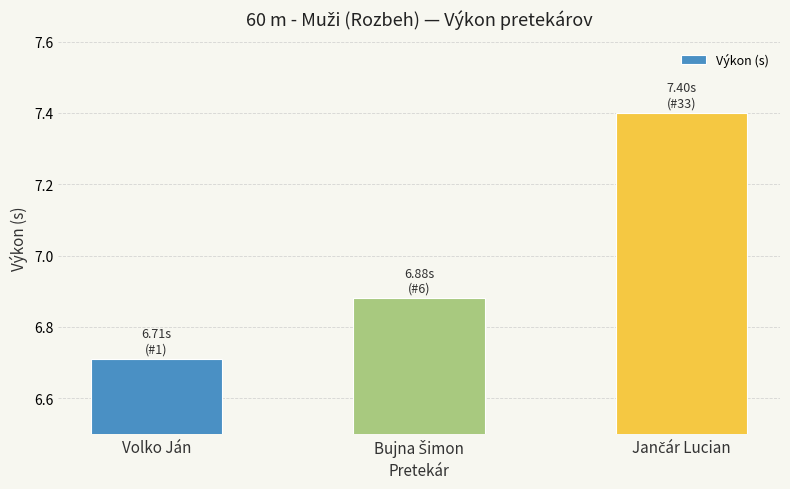

The value at Volko Ján is 6.7. True or false?

True